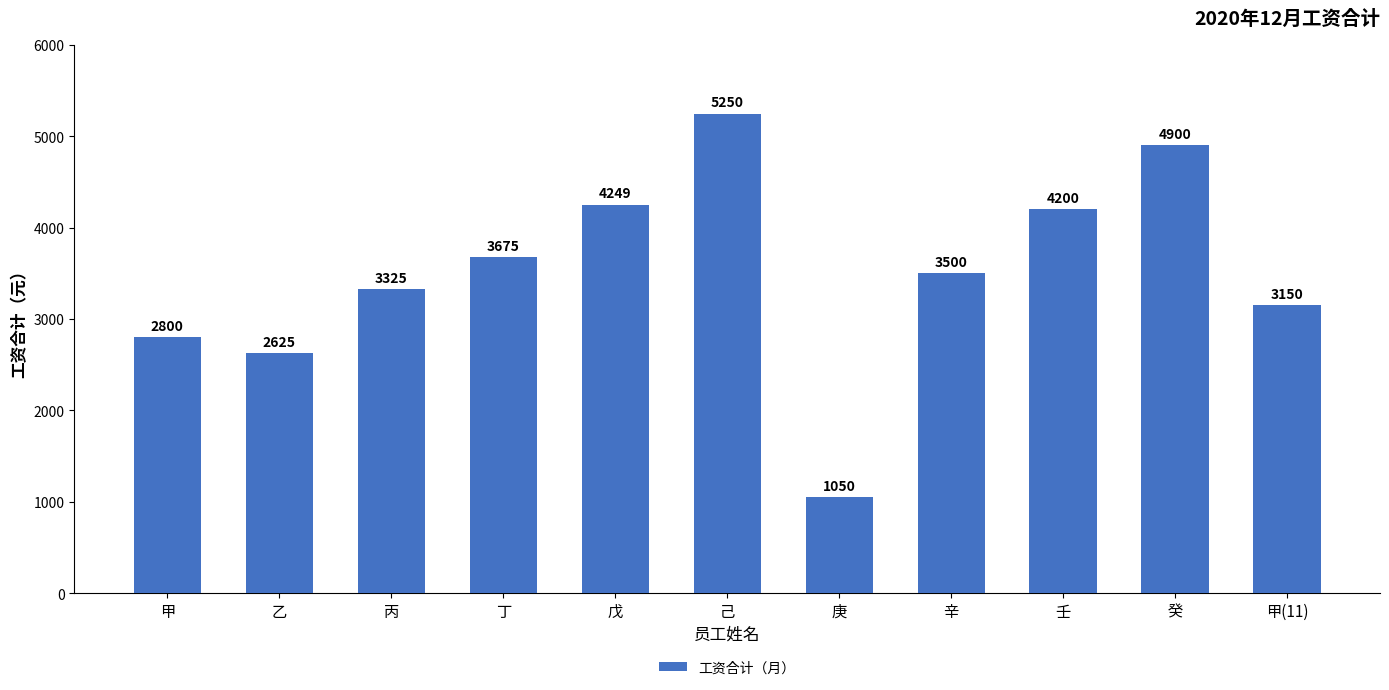

What is the label of the 10th bar from the left?

癸